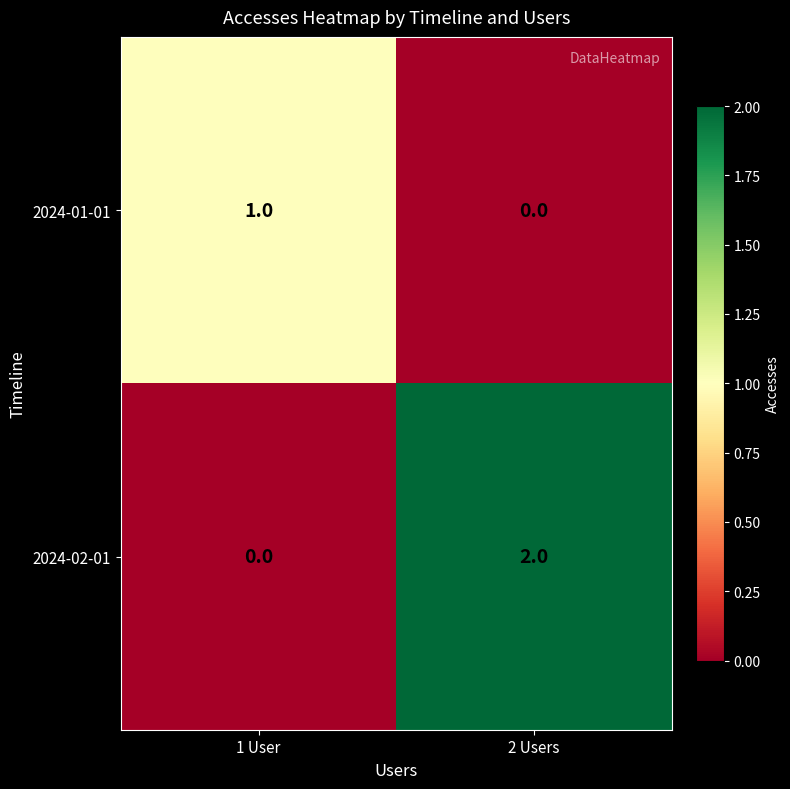

What is the greatest value displayed?

2